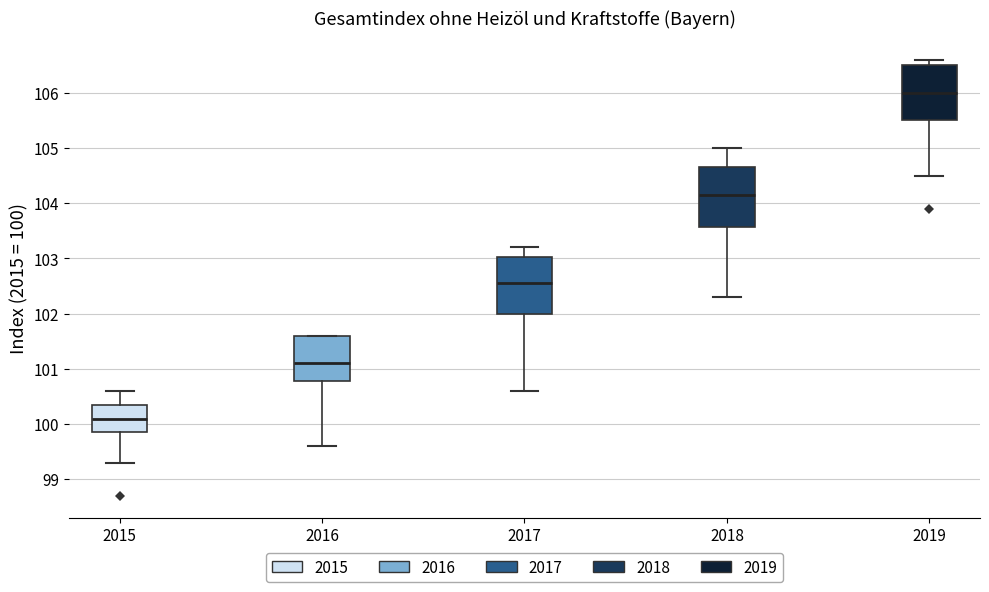

Which box's median line is the highest?

2019